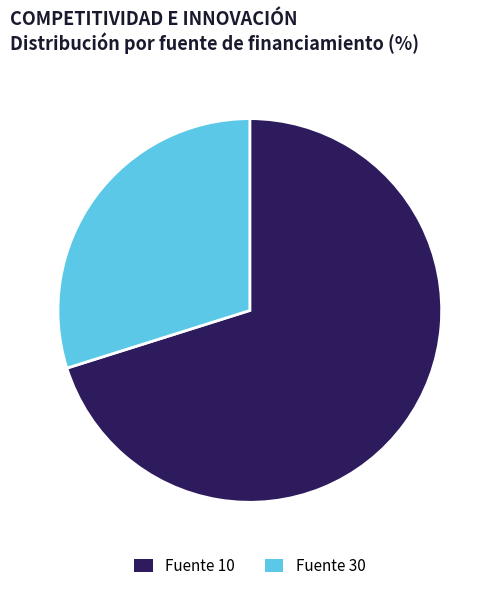

What is the ratio of the value at Fuente 10 to the value at Fuente 30?

2.3